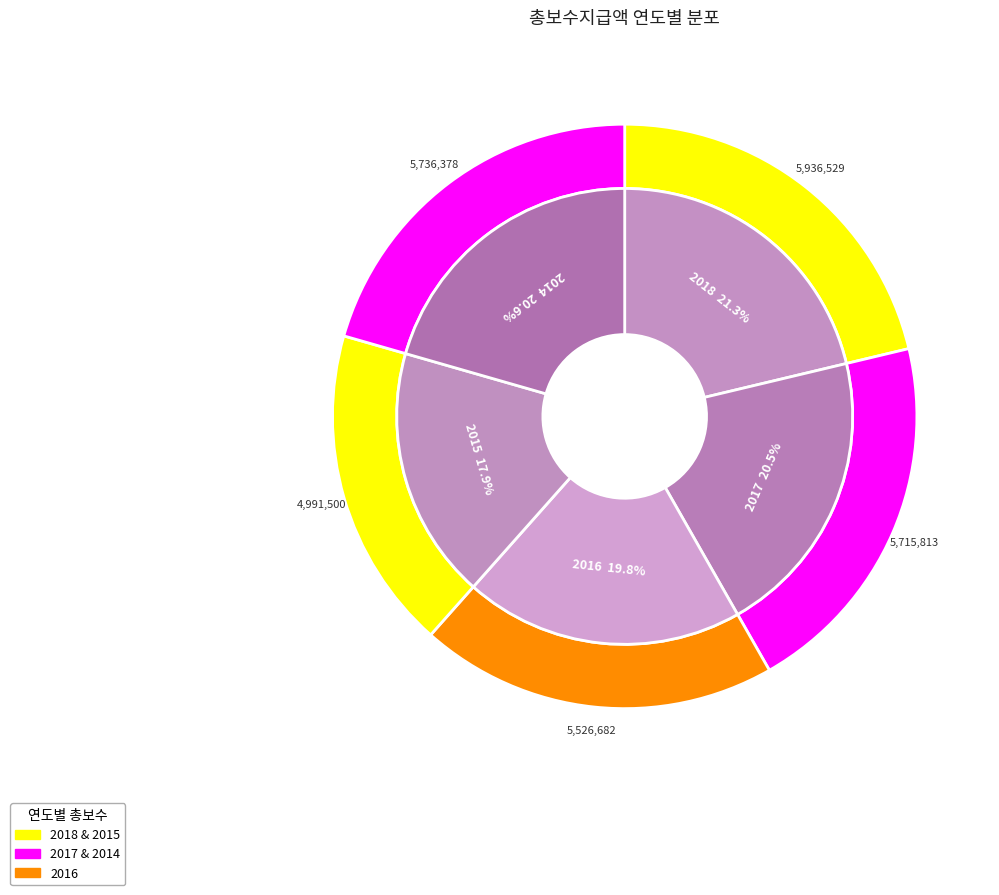

To the nearest percent, what percentage of the pie is 2016?

20%